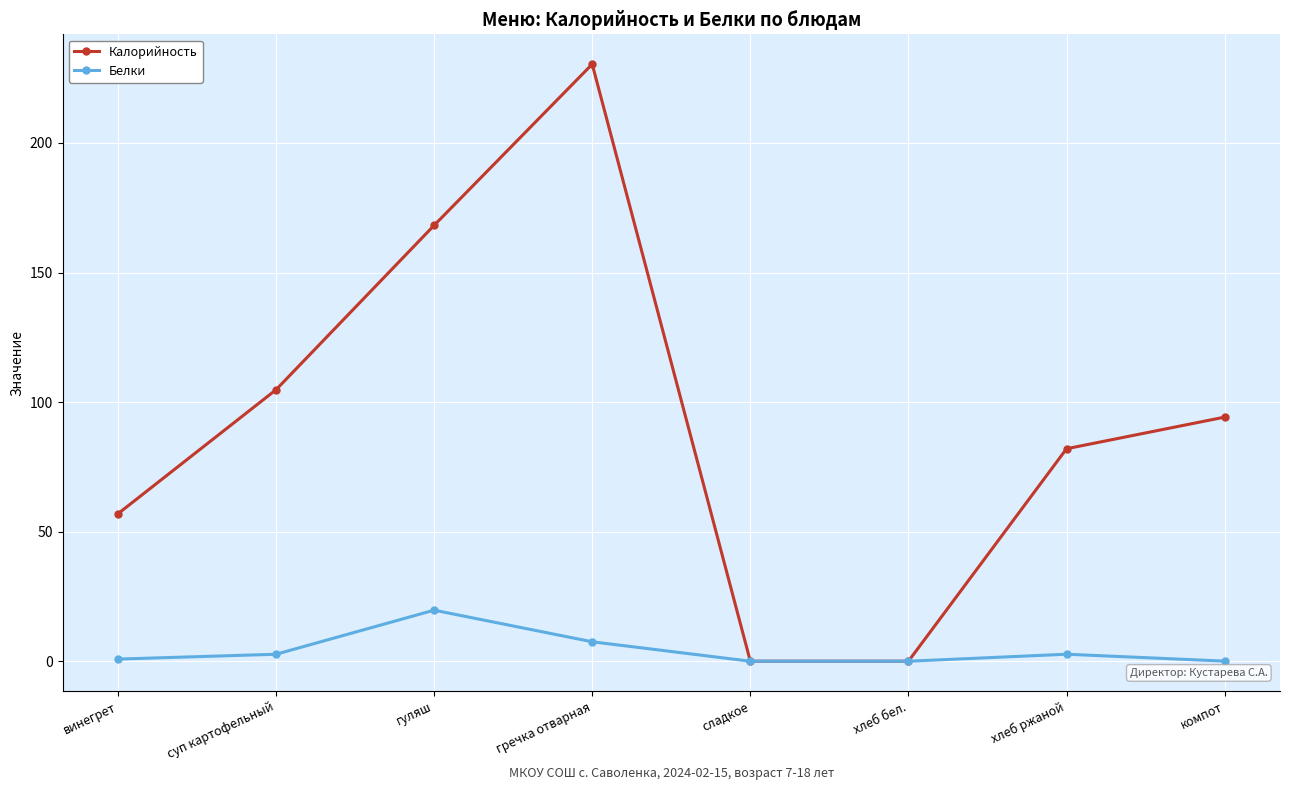

The value of Белки at гуляш is 27.6. True or false?

False